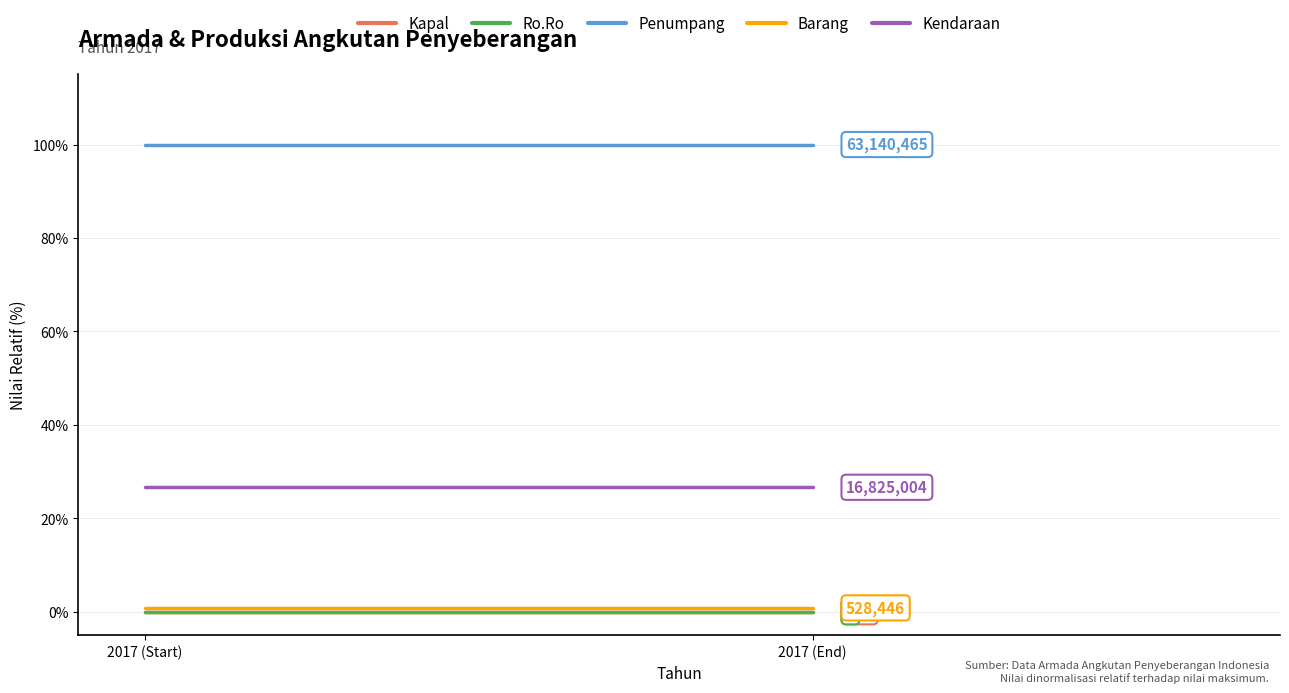

Is the value of Ro.Ro at 2017 (Start) greater than the value of Kendaraan at 2017 (End)?

No